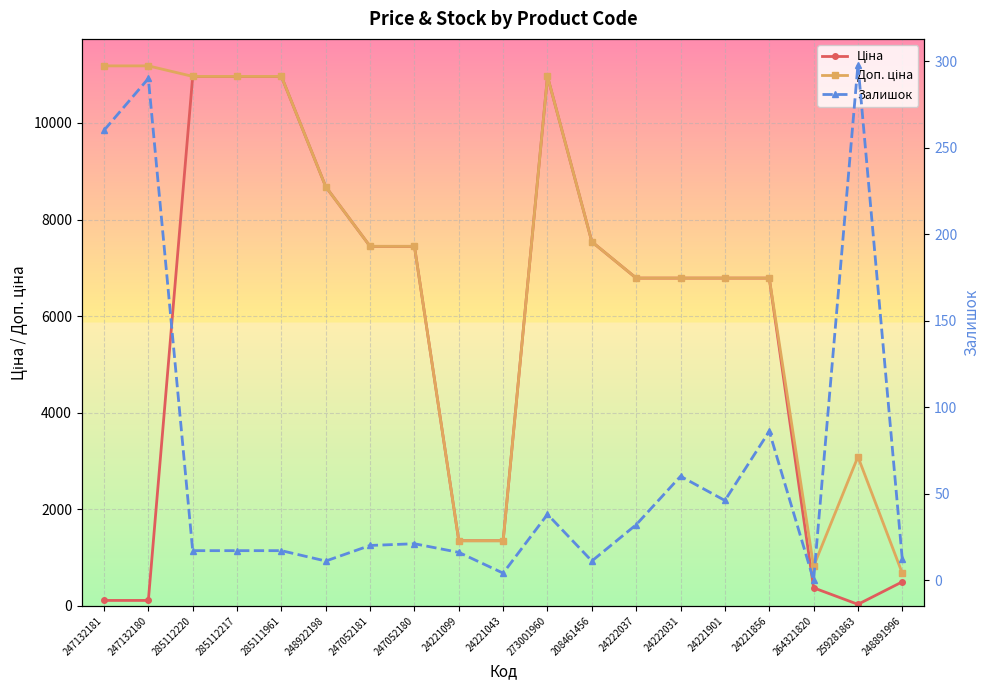

At which label does Доп. ціна reach its peak?

247132181